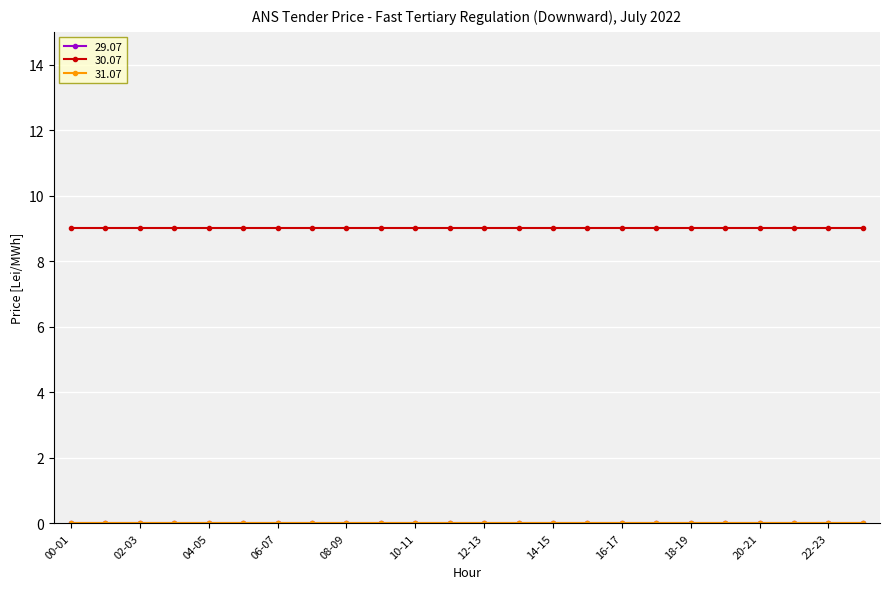

Does the chart have visible grid lines?

Yes